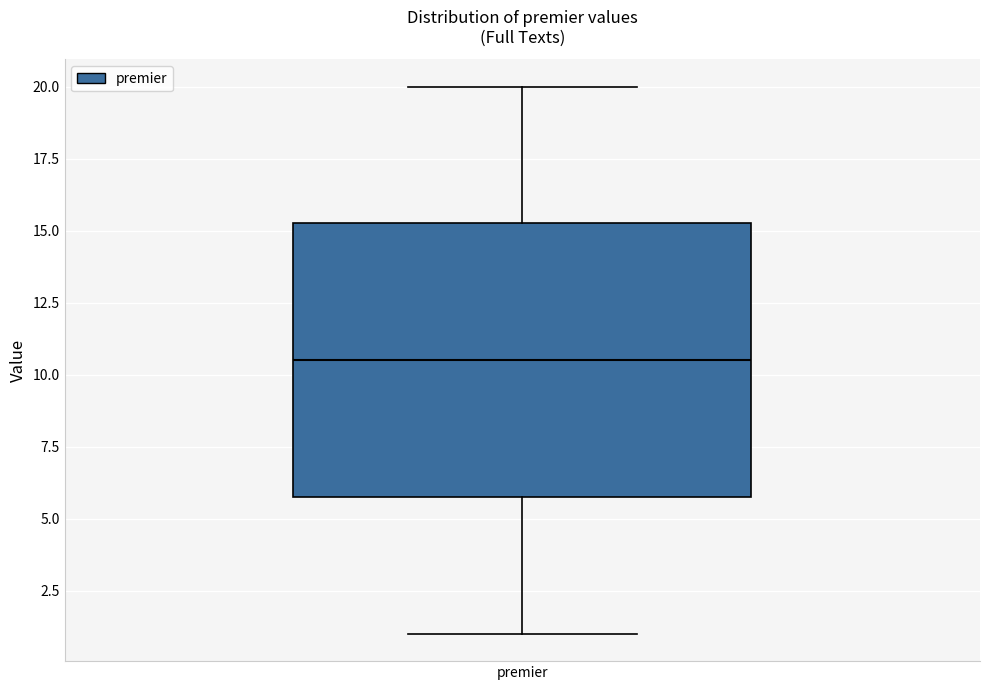

Transcribe this box plot: give where the median line is, the range the box spans, and where the two whiskers end, as read against the y-axis. The values are not printed on the chart, so give them approximately, as read against the axis.

median 10.5, box 6.0 to 15.5, whiskers 1.0 to 20.0